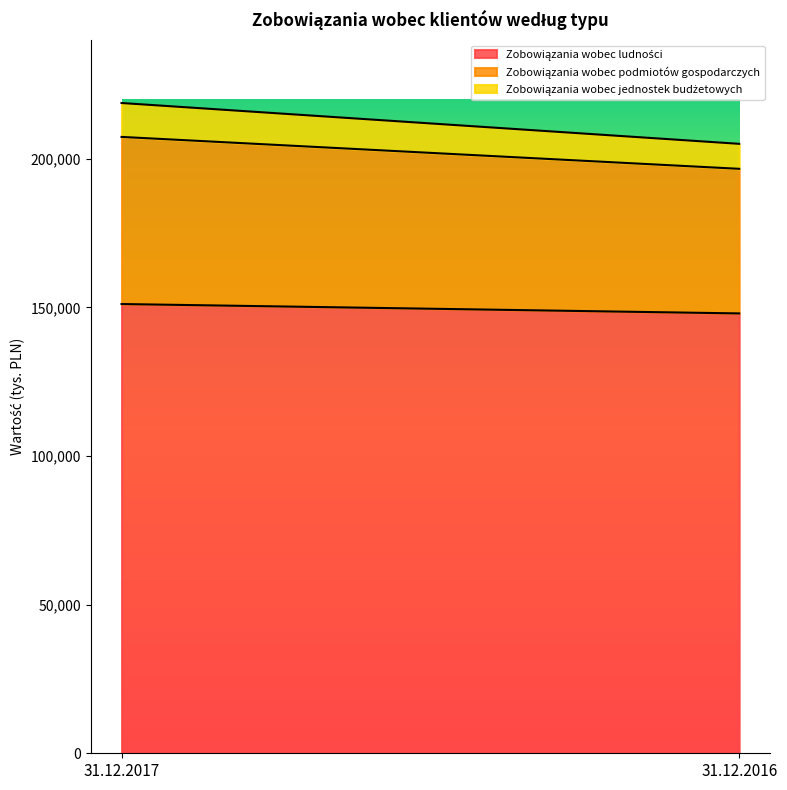

Does the chart display data point markers on the line(s)?

No